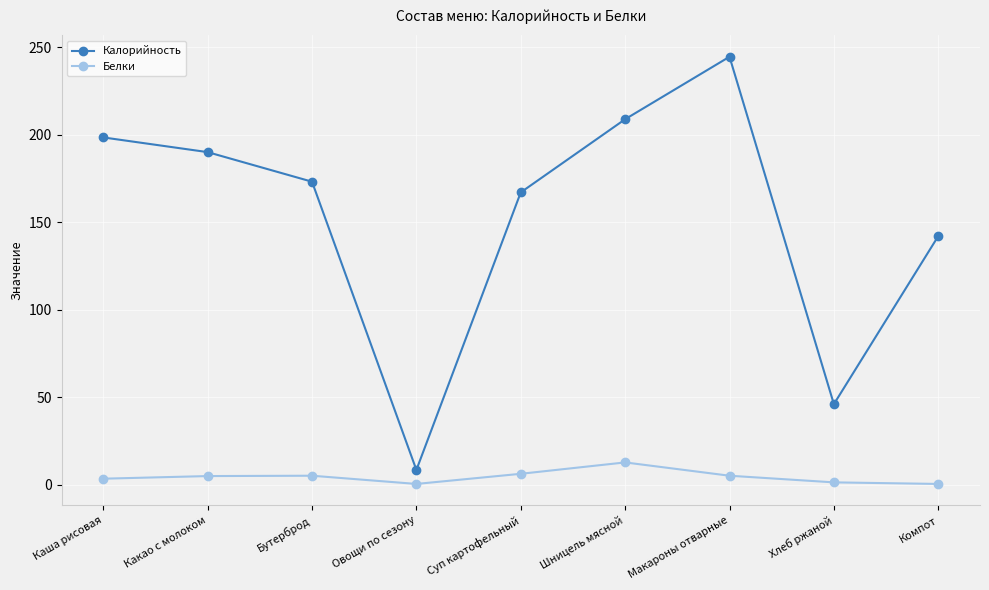

At Компот, list the series in order from largest to smallest.

Калорийность, Белки